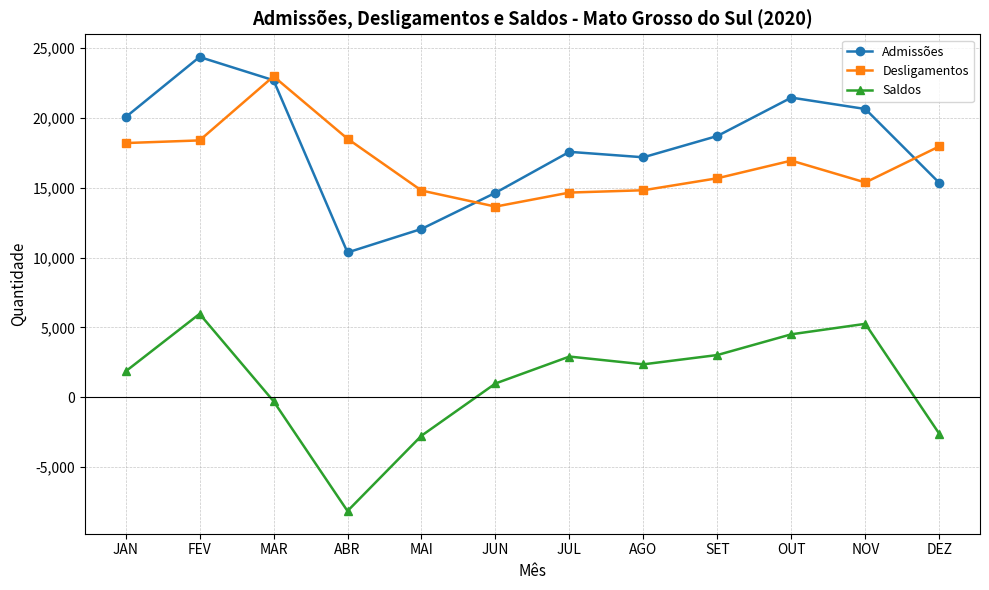

Does the chart have visible grid lines?

Yes